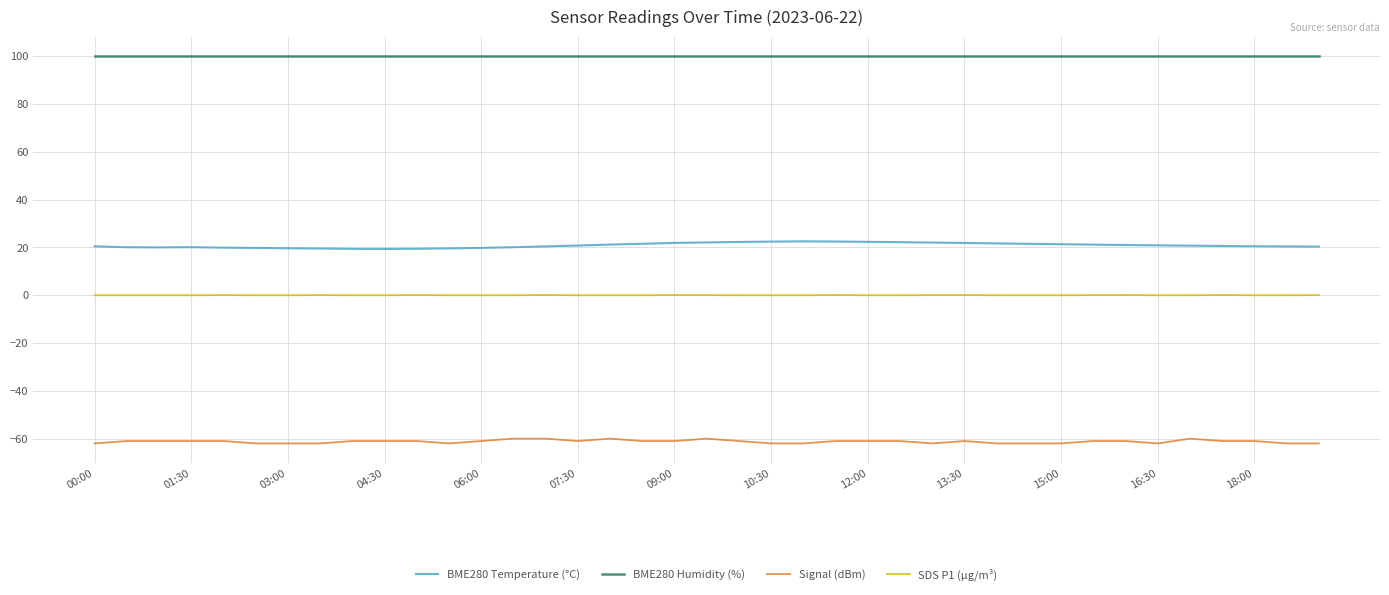

True or false: BME280 Humidity (%) and Signal (dBm) cross at least once.

False